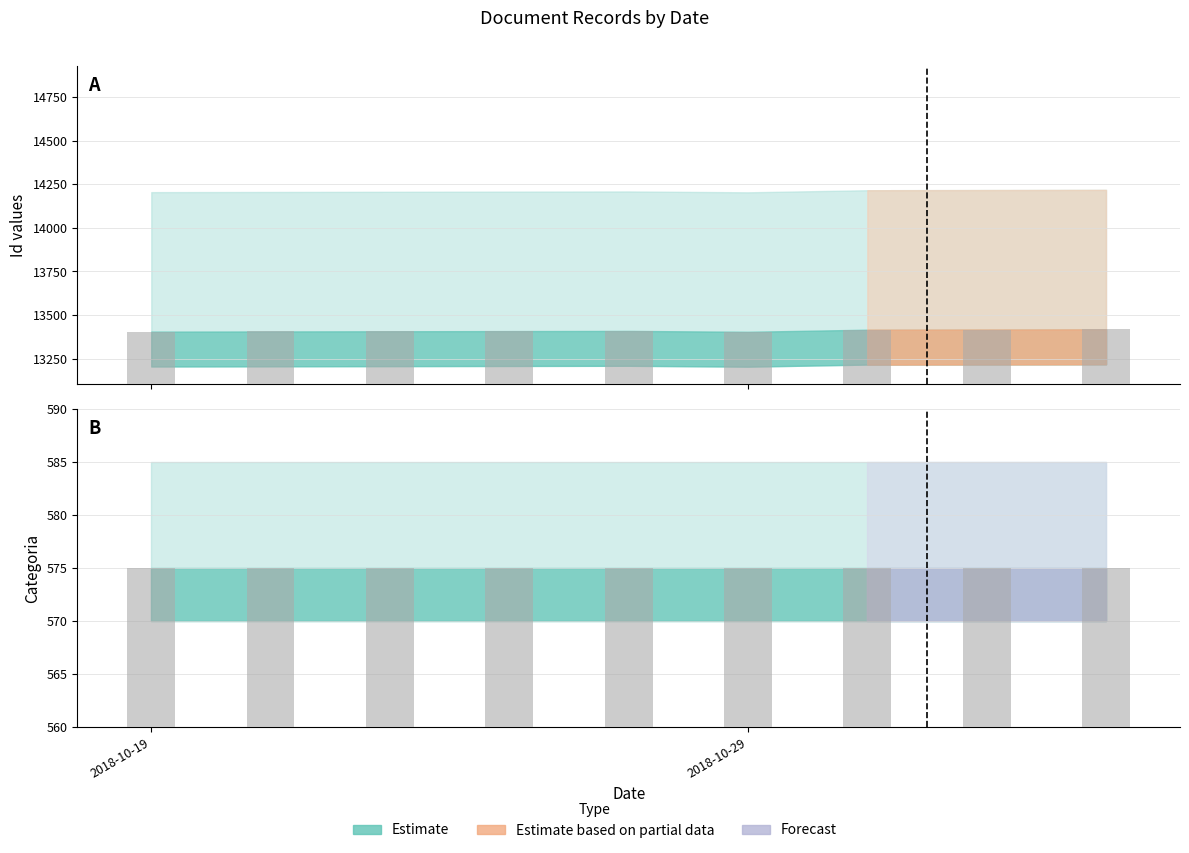

Where is the data nearest to the value 13411?

2018-10-19